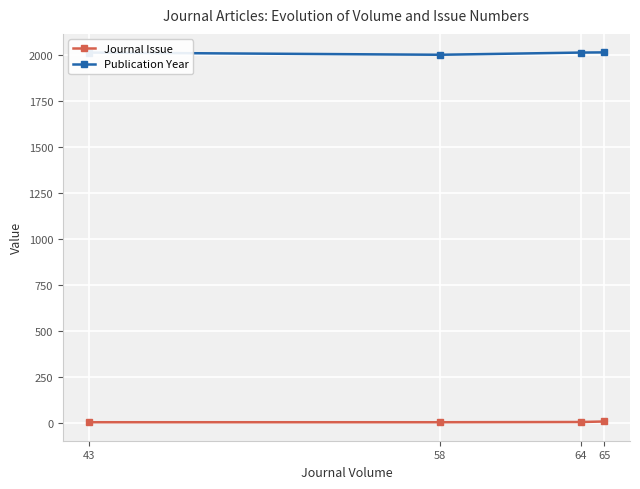

What is the sum of all Journal Issue values?

13.2